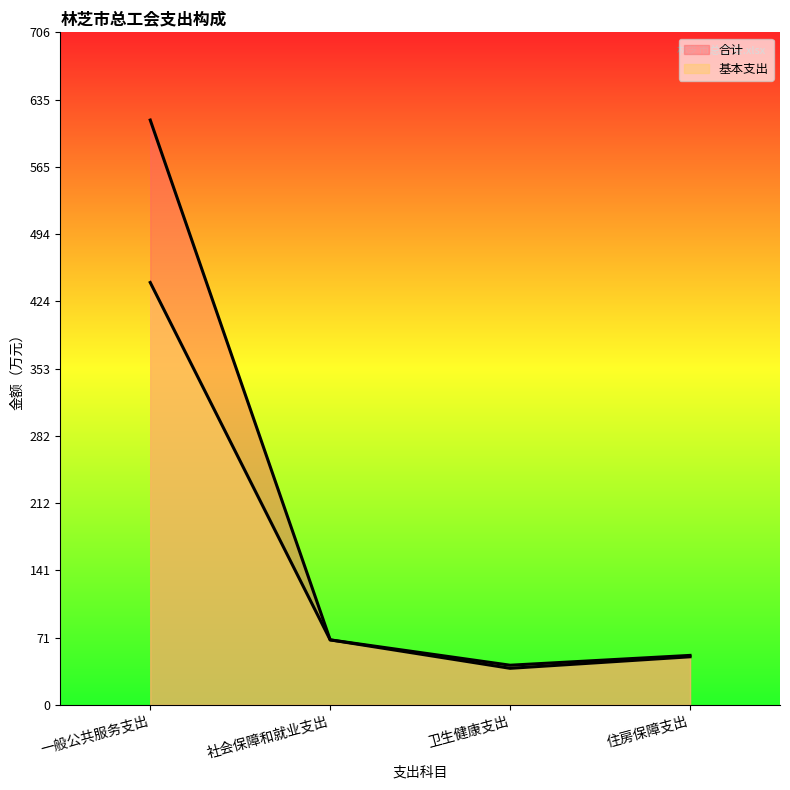

What is the difference between the highest and lowest values at 一般公共服务支出?

170.5